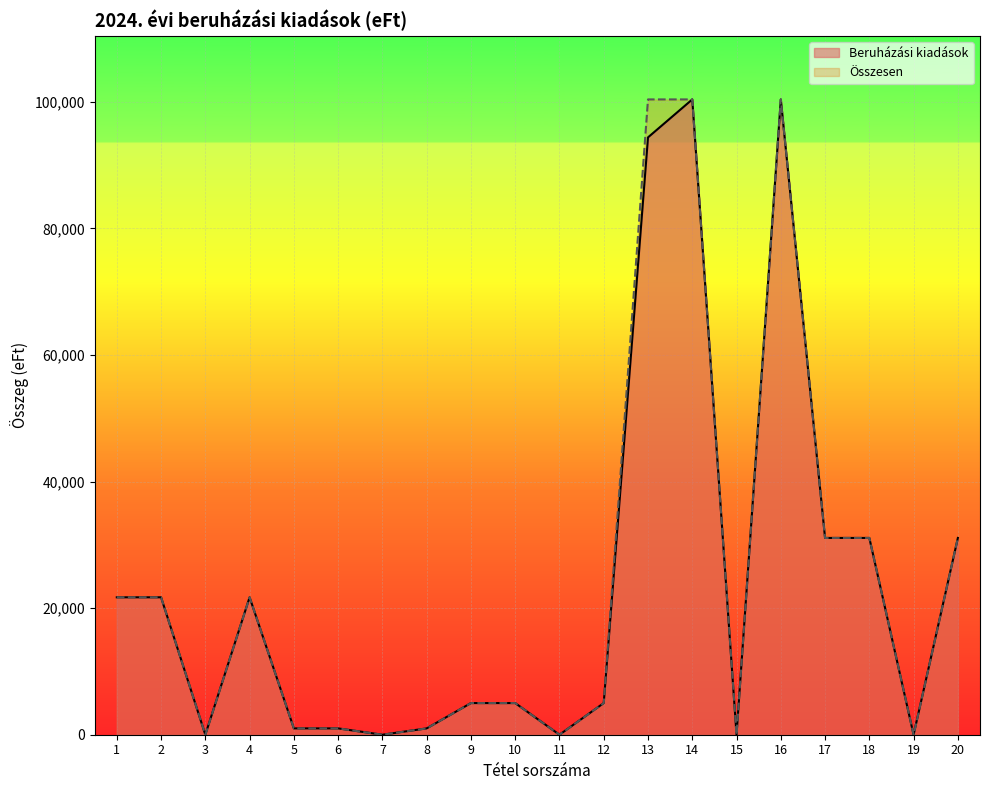

True or false: Beruházási kiadások has more than 1 interior local peaks.

True